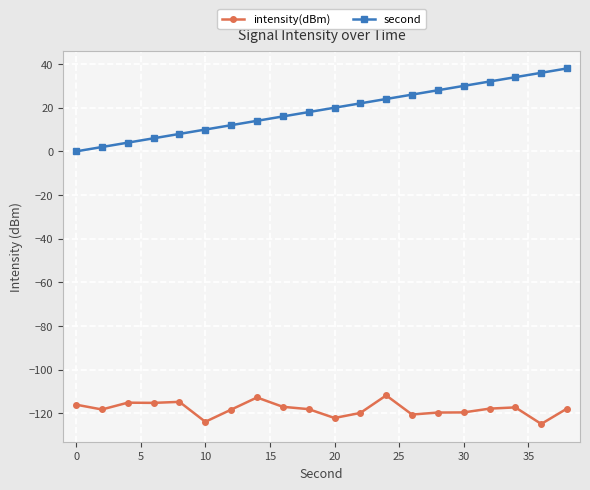

List the series in order of their overall mean, lowest first.

intensity(dBm), second